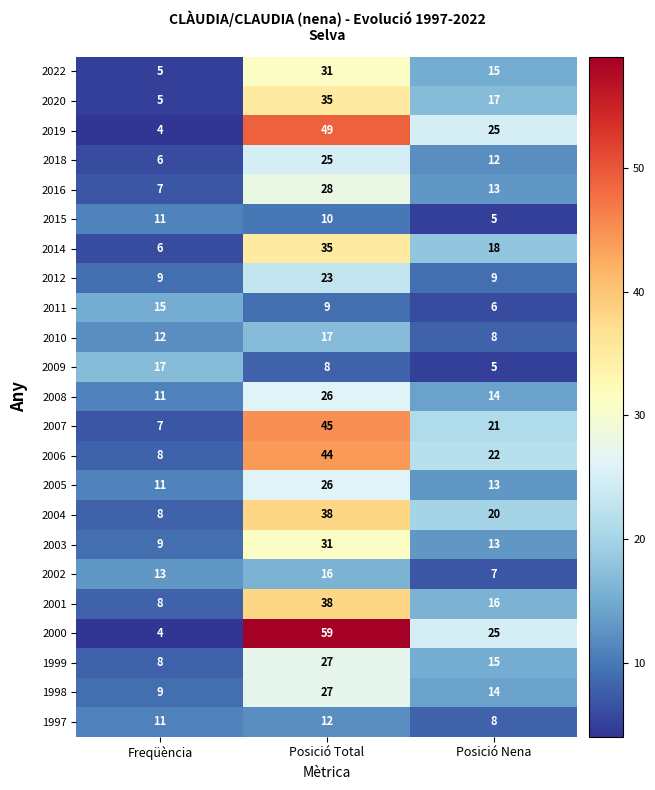

What value does the 2012 series have at Freqüència?

9